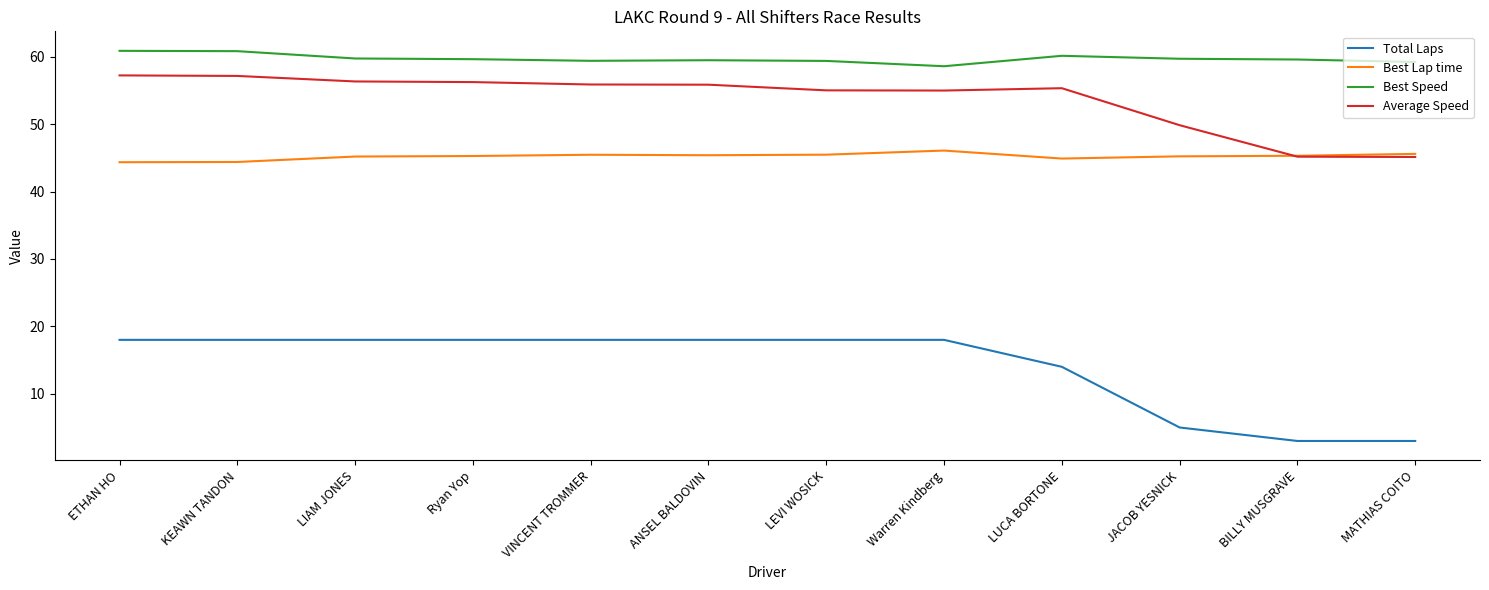

Read the Total Laps value at LEVI WOSICK.

18.0